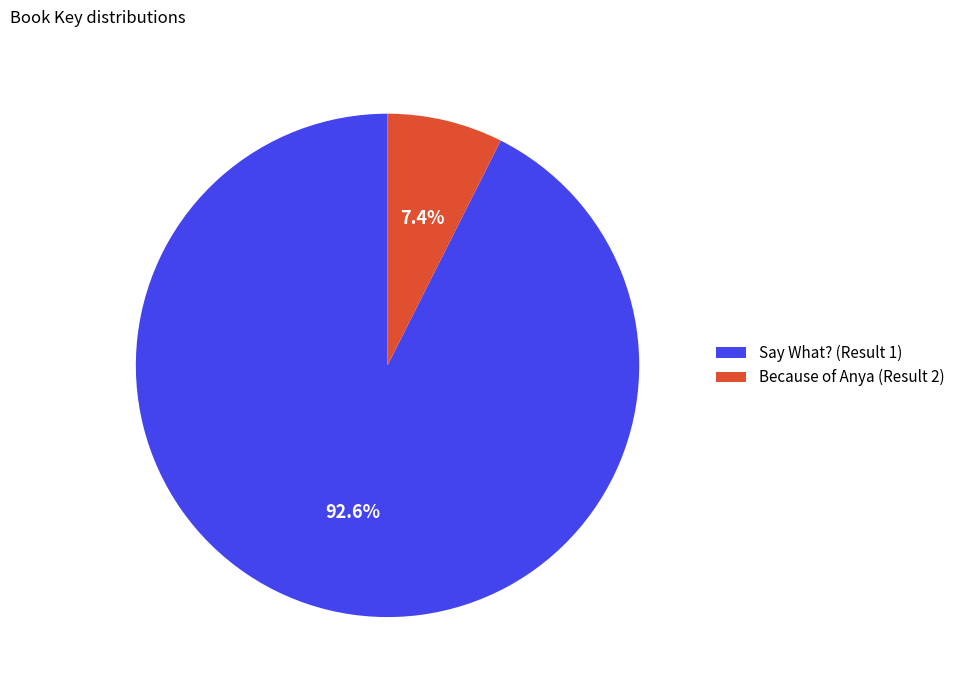

Approximately how many times larger is the value at Say What? (Result 1) compared to Because of Anya (Result 2)?

12.5